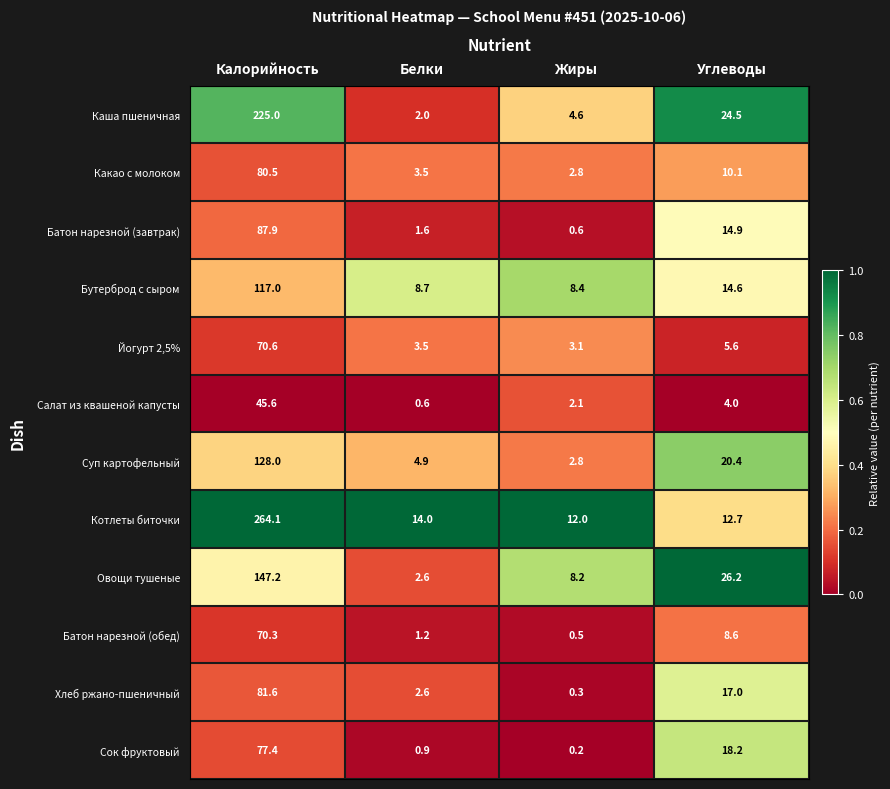

Is it true that Овощи тушеные equals 26.2 at Углеводы?

True